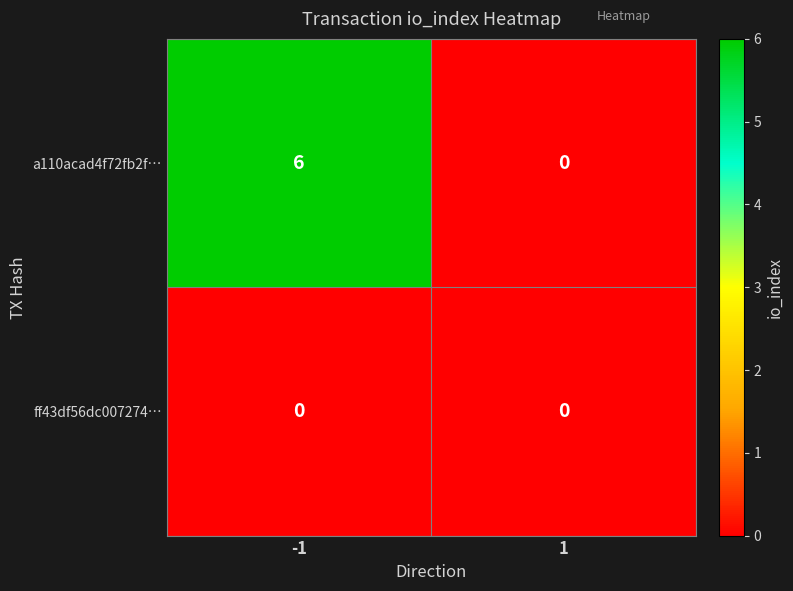

Rank the series at -1 from highest to lowest value.

a110acad4f72fb2f…, ff43df56dc007274…